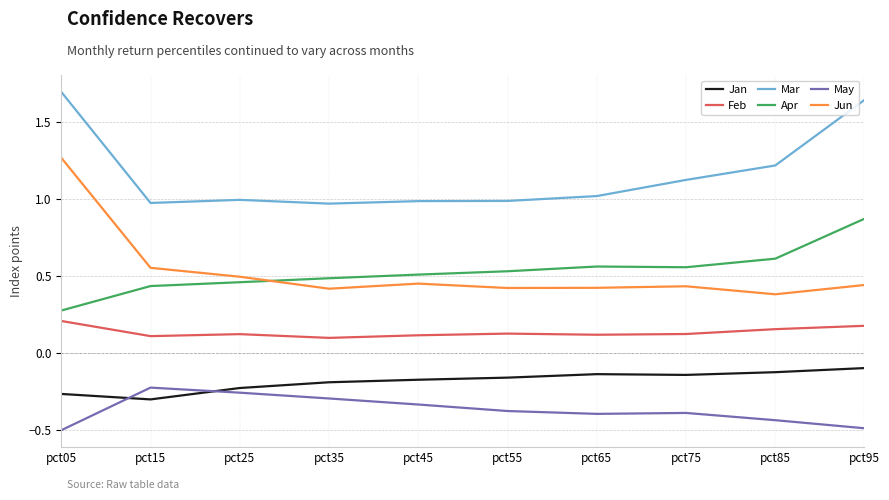

The Jun series shows 0.7 at pct35. True or false?

False